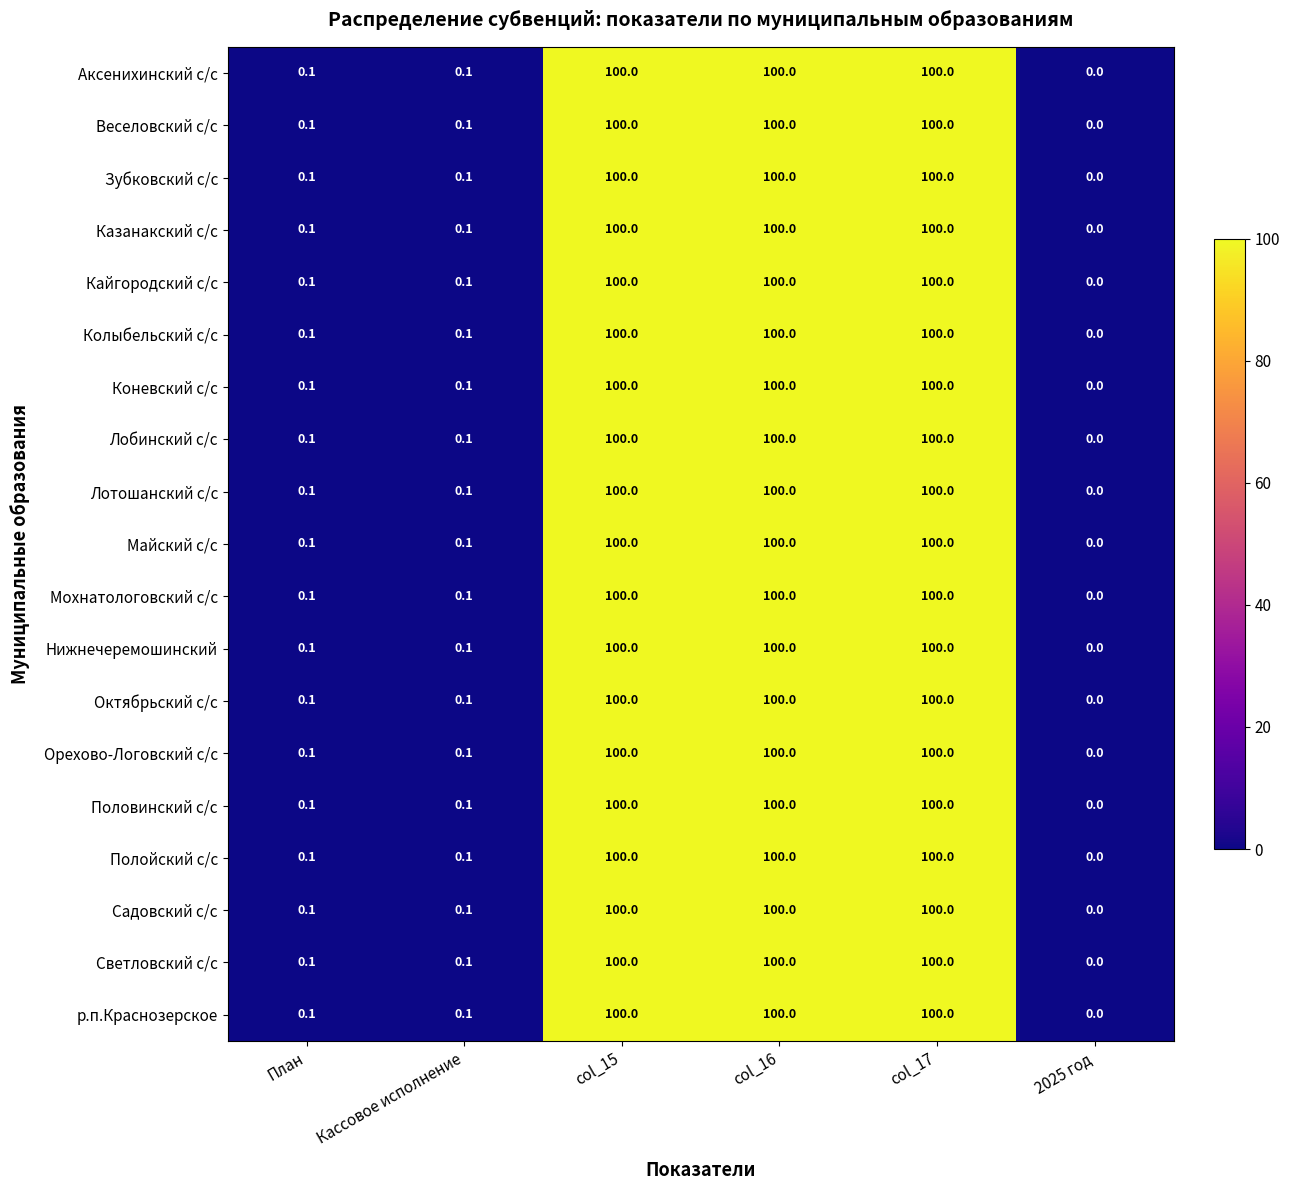

What is the sum of the Орехово-Логовский с/с values at col_15 and col_16?

200.0